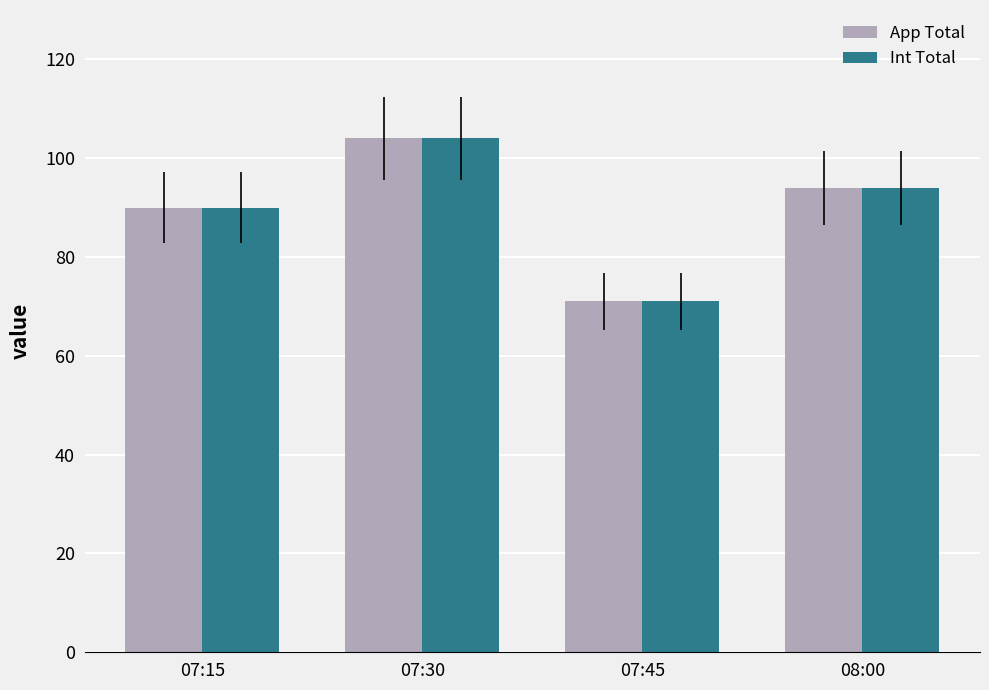

At which label is App Total closest to 87?

07:15